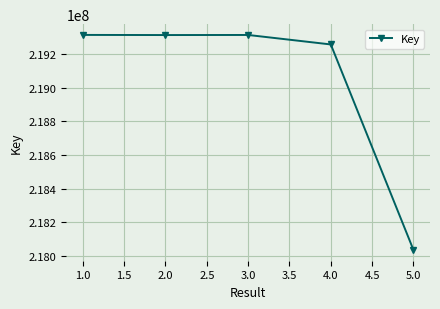

Is this an area chart (filled region under the line)?

No